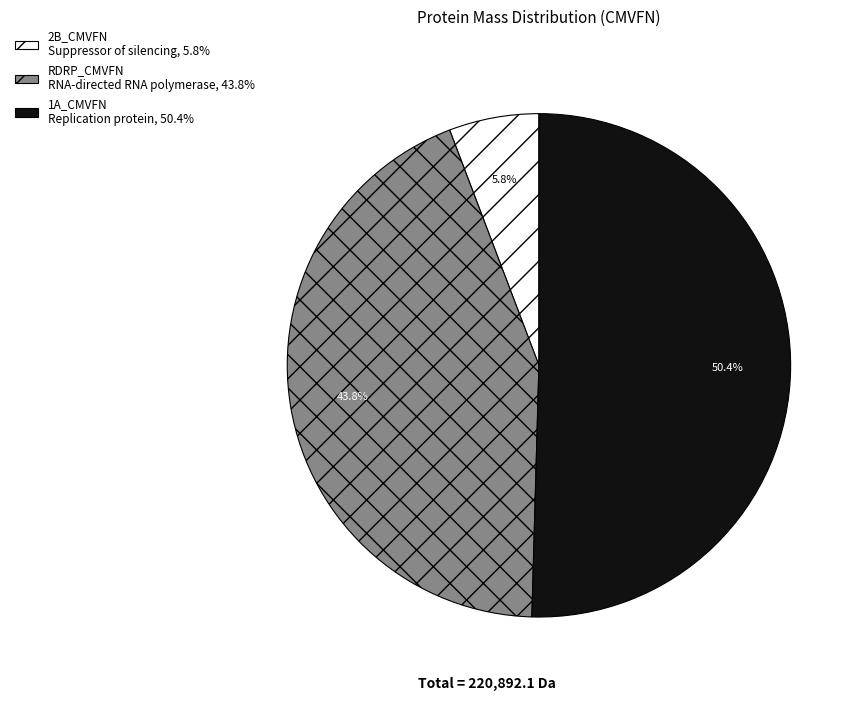

Does any single category account for the majority?

Yes